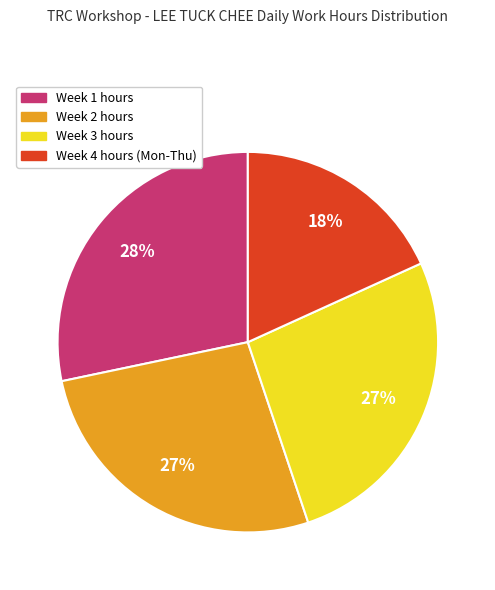

To the nearest percent, what is the average slice percentage?

25%